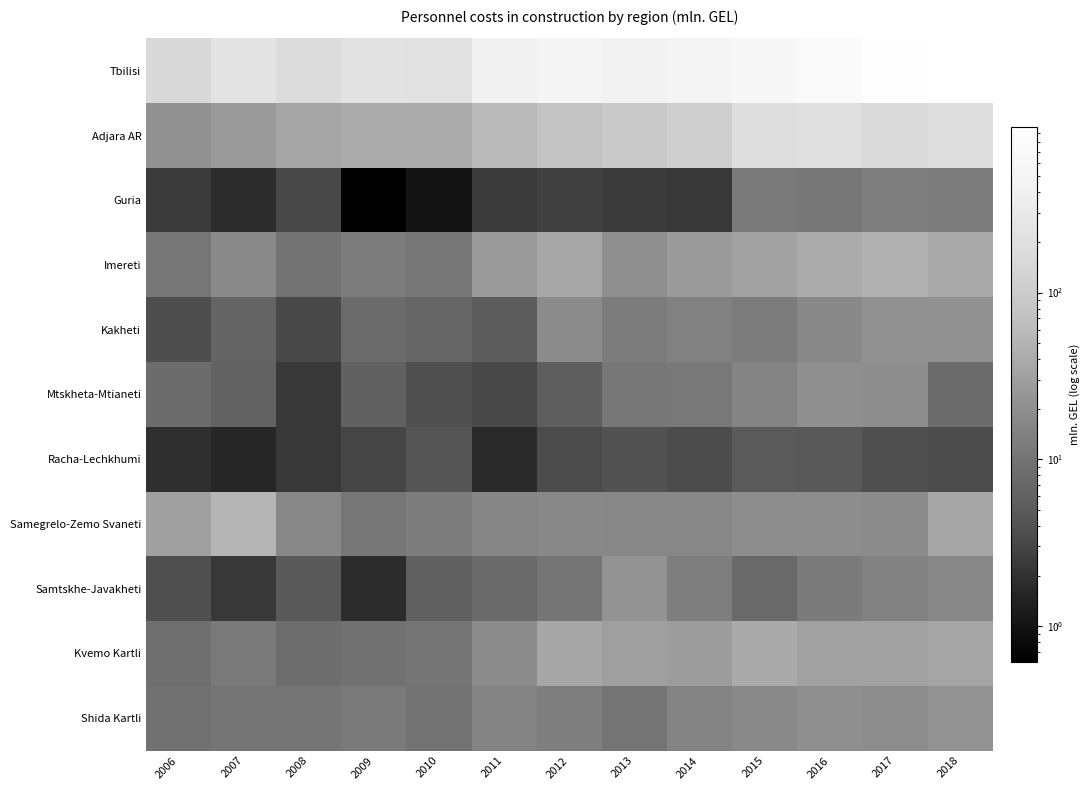

Reading left to right, list all the values displayed in this chart.

Tbilisi: 2006=155.2	2007=235.4	2008=174.7	2009=221.4	2010=217.9	2011=418.9	2012=526.9	2013=463.8	2014=519.8	2015=632.7	2016=734.0	2017=941.7	2018=982.4
Adjara AR: 2006=21.3	2007=26.8	2008=35.4	2009=40.0	2010=40.2	2011=56.6	2012=76.1	2013=93.0	2014=113.1	2015=192.8	2016=202.0	2017=161.6	2018=179.3
Guria: 2006=2.4	2007=1.8	2008=3.2	2009=0.6	2010=1.0	2011=2.5	2012=2.8	2013=2.4	2014=2.3	2015=11.7	2016=11.0	2017=13.4	2018=12.8
Imereti: 2006=10.8	2007=17.5	2008=9.8	2009=12.5	2010=11.2	2011=28.0	2012=36.8	2013=21.0	2014=27.9	2015=33.6	2016=40.6	2017=45.2	2018=39.7
Kakheti: 2006=3.6	2007=6.6	2008=3.2	2009=7.8	2010=6.8	2011=5.3	2012=18.8	2013=12.5	2014=14.2	2015=12.5	2016=17.2	2017=21.4	2018=21.7
Mtskheta-Mtianeti: 2006=8.0	2007=6.3	2008=2.3	2009=6.1	2010=3.8	2011=3.2	2012=5.6	2013=11.2	2014=11.4	2015=15.7	2016=20.6	2017=20.2	2018=7.9
Racha-Lechkhumi: 2006=1.9	2007=1.6	2008=2.3	2009=3.0	2010=4.3	2011=1.7	2012=3.4	2013=3.9	2014=3.5	2015=4.9	2016=4.7	2017=3.7	2018=3.5
Samegrelo-Zemo Svaneti: 2006=30.9	2007=51.1	2008=16.9	2009=10.8	2010=12.7	2011=16.3	2012=17.2	2013=16.7	2014=16.6	2015=19.5	2016=19.8	2017=18.9	2018=34.9
Samtskhe-Javakheti: 2006=3.7	2007=2.3	2008=4.8	2009=1.8	2010=5.8	2011=7.7	2012=10.6	2013=23.0	2014=13.1	2015=7.5	2016=12.1	2017=14.7	2018=17.2
Kvemo Kartli: 2006=8.8	2007=11.9	2008=8.4	2009=9.4	2010=10.5	2011=18.5	2012=36.3	2013=30.0	2014=28.3	2015=39.3	2016=32.5	2017=33.3	2018=35.0
Shida Kartli: 2006=9.4	2007=10.4	2008=10.6	2009=11.7	2010=9.6	2011=15.2	2012=13.1	2013=10.1	2014=15.2	2015=17.5	2016=20.8	2017=20.0	2018=22.0